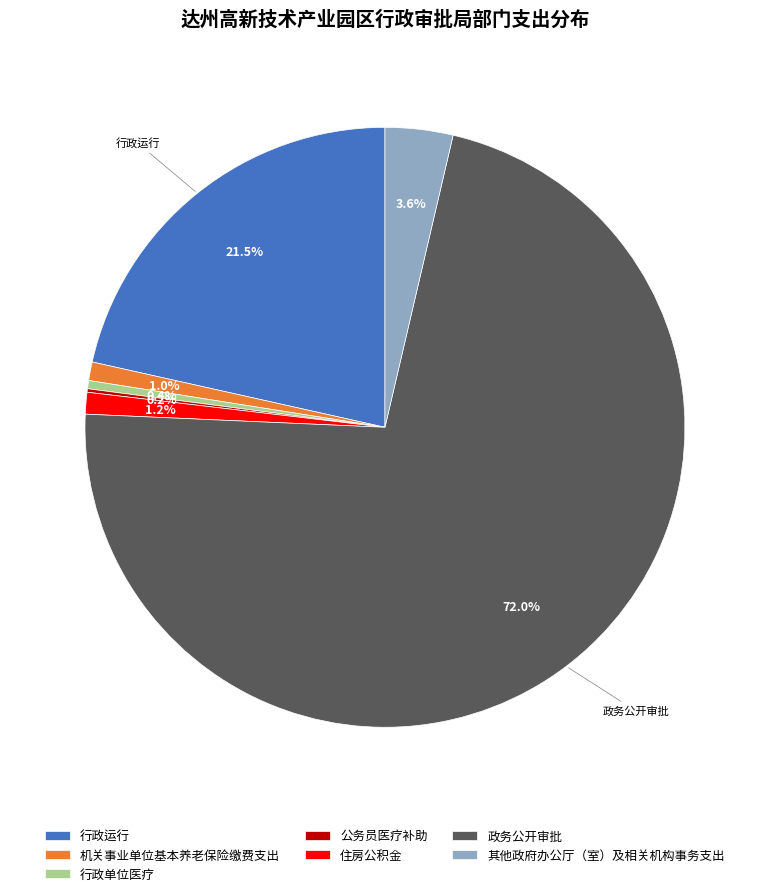

Which category accounts for the majority?

政务公开审批